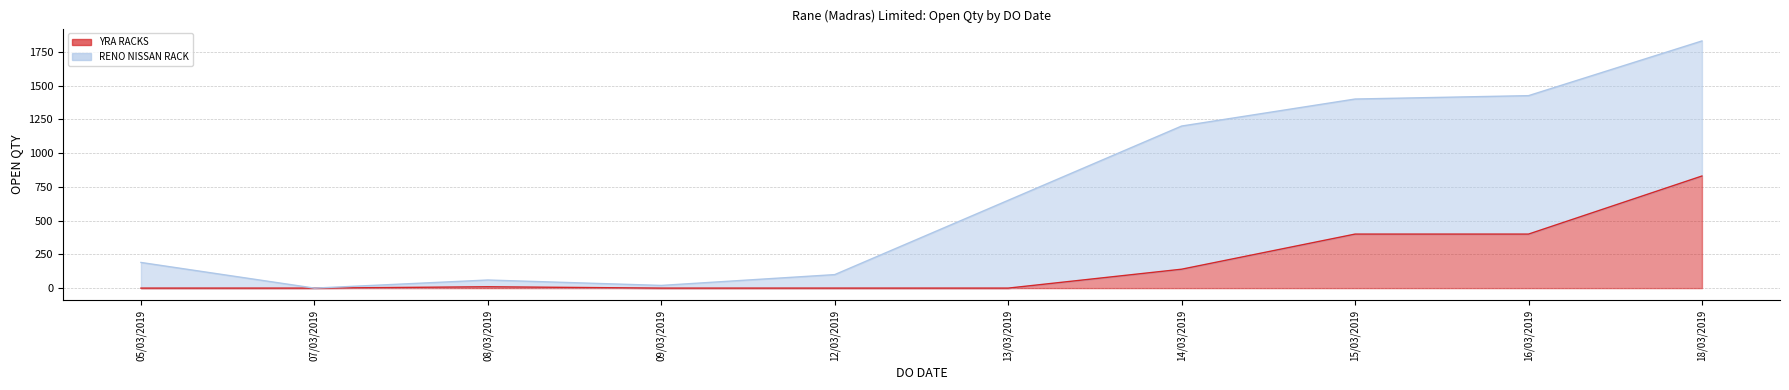

How many points are higher than both their immediate neighbors (excluding endpoints)?

1